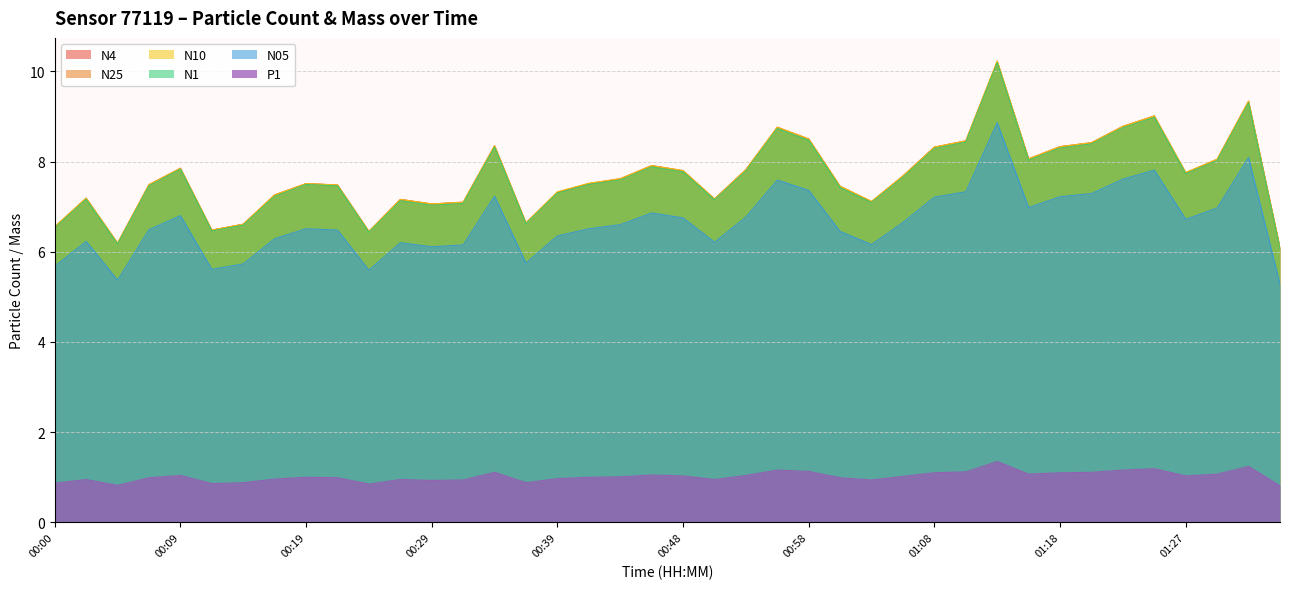

What is the value of the P1 point at the 9th from the left?

1.0